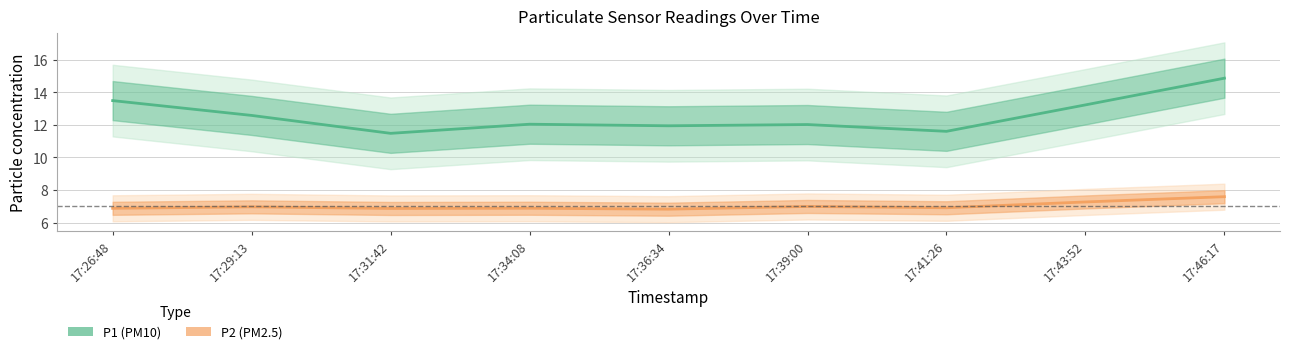

What position from the right is 17:39:00?

4